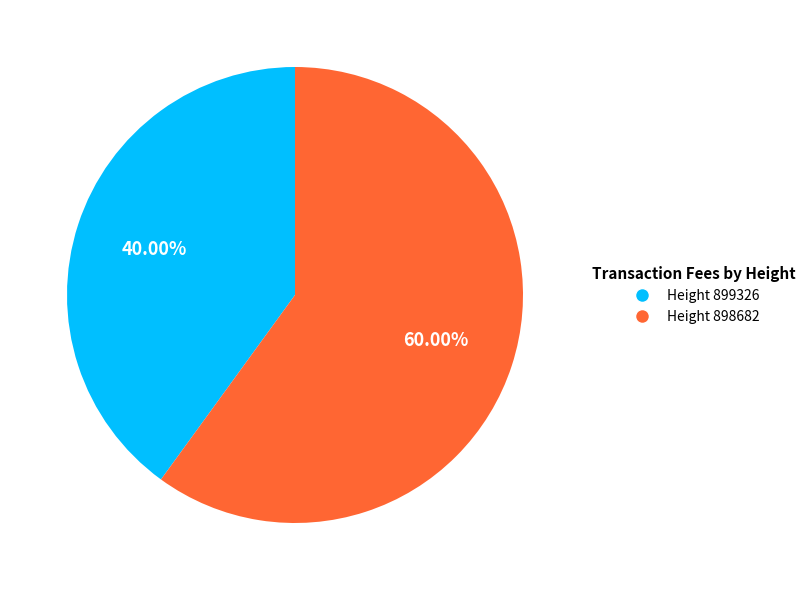

Is there any slice that represents more than half of the pie?

Yes